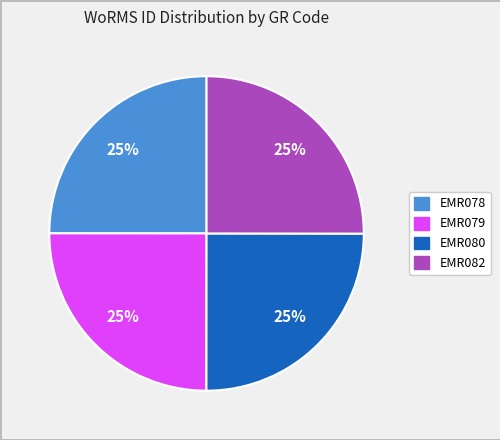

What percentage is the EMR078 slice, to the nearest percent?

25%